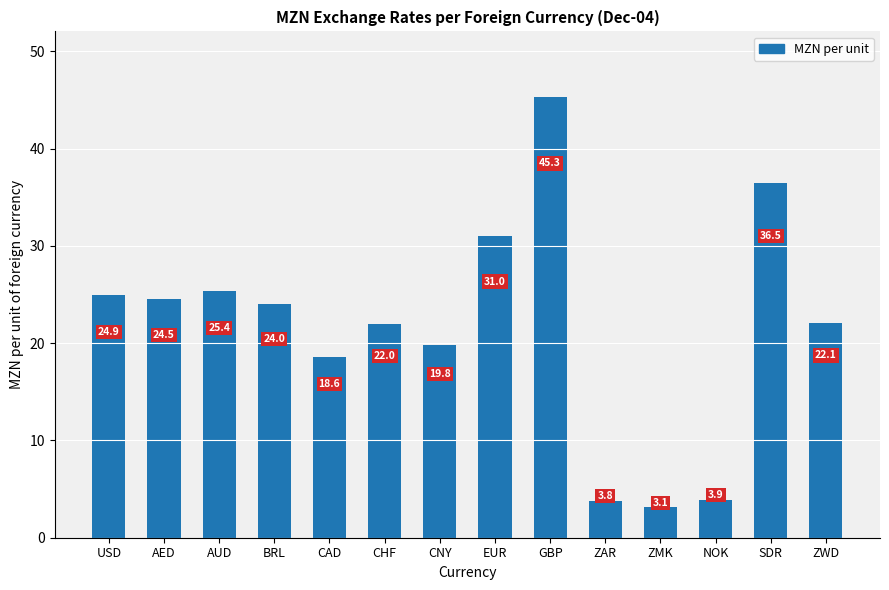

What is the difference between the second highest and minimum values?

33.4